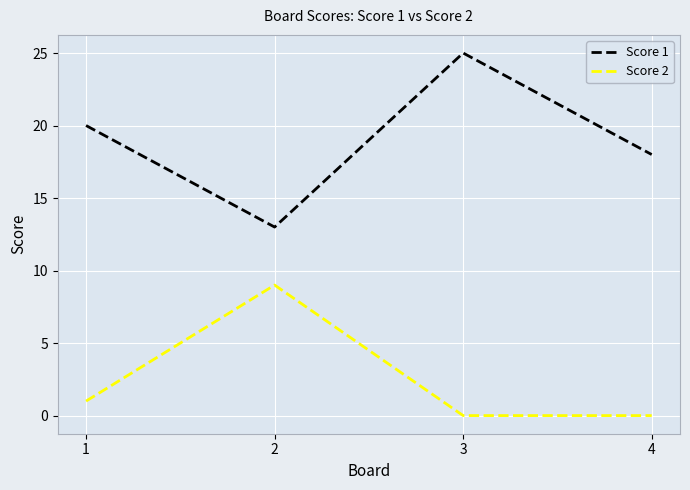

At how many categories does at least one series exceed 16?

3